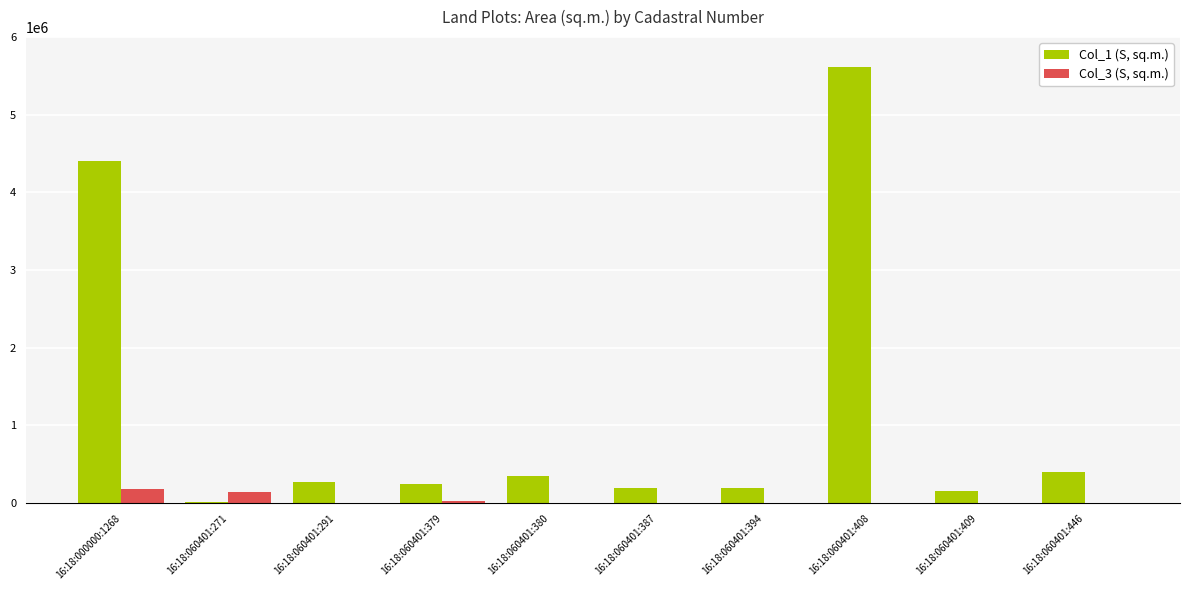

How many series are shown in this chart?

2